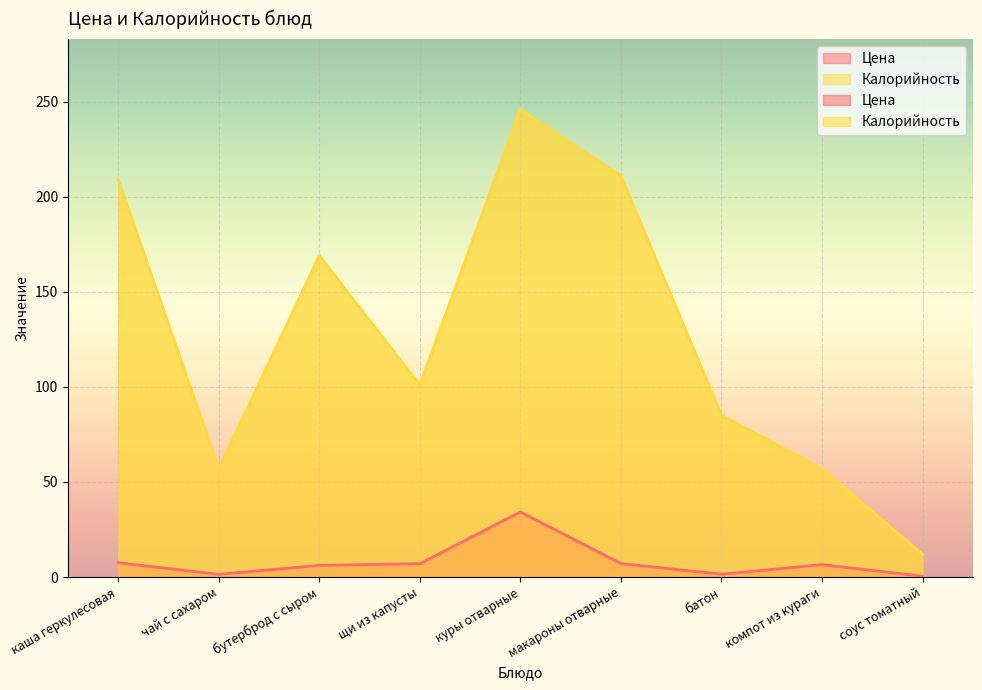

How many interior local peaks does the Цена series have?

2